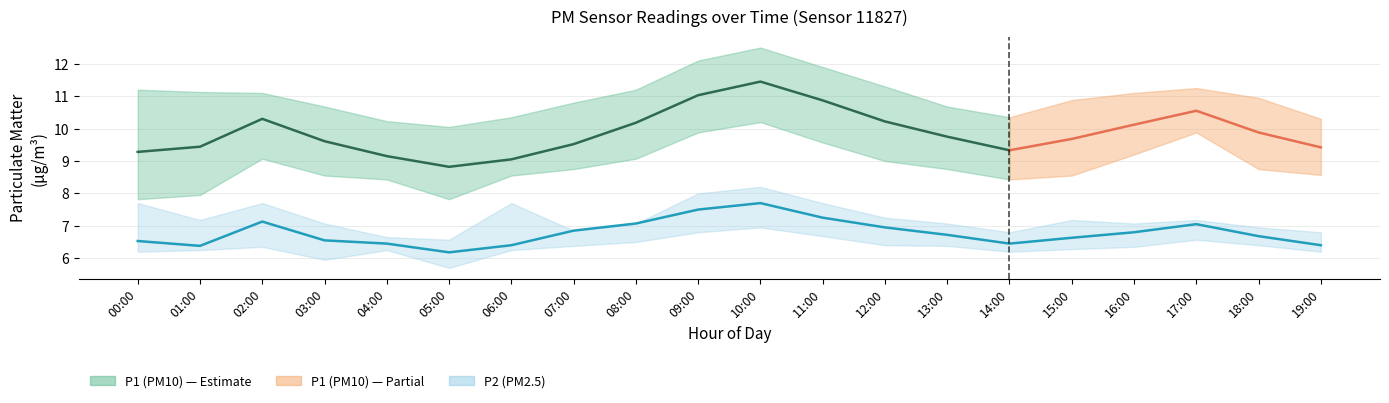

What is the average value of the P2_lower series?

6.4